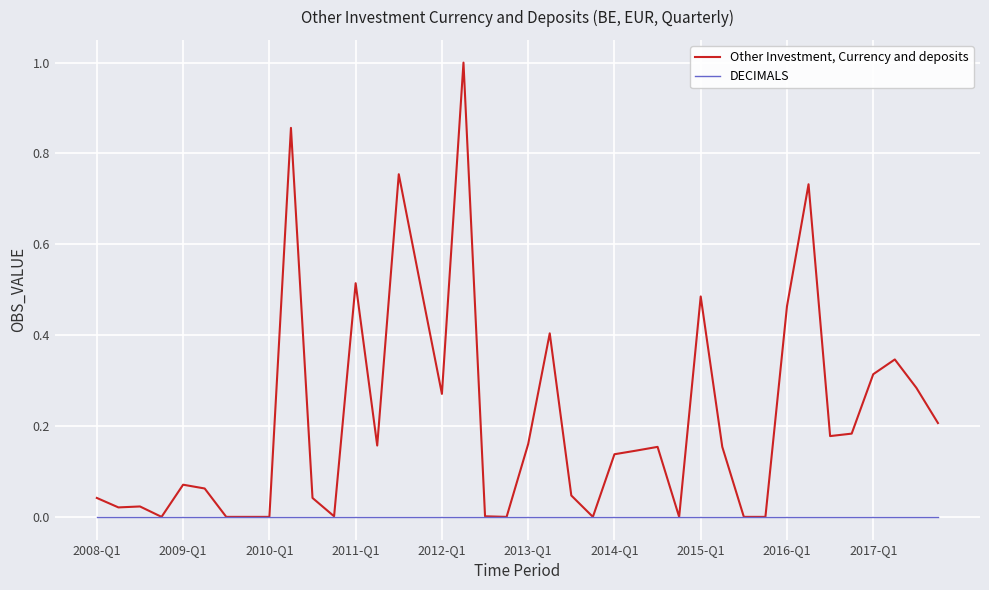

Which series has the widest spread of values?

Other Investment, Currency and deposits